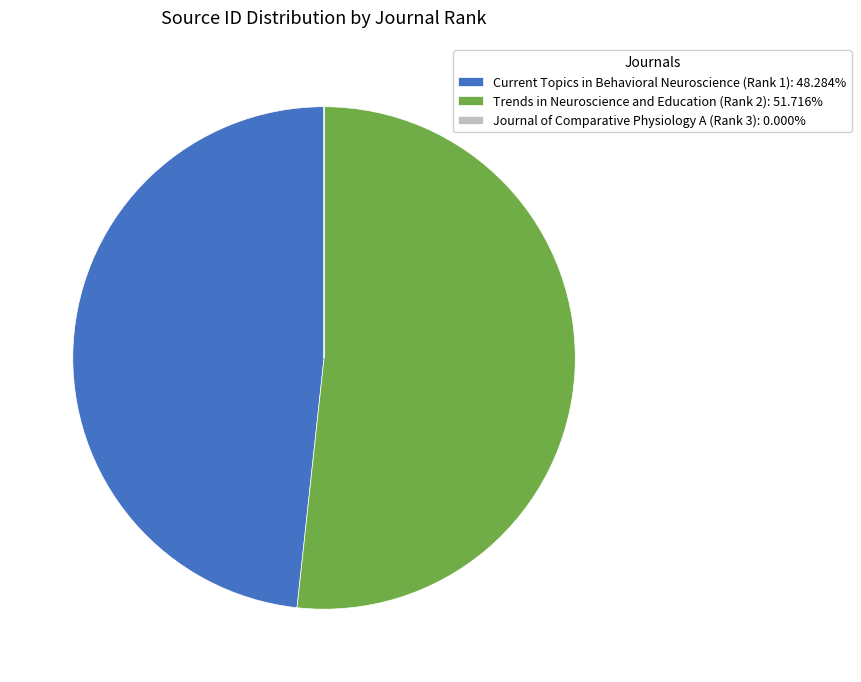

Is it true that Trends in Neuroscience and Education (Rank 2) is 59% of the pie?

False